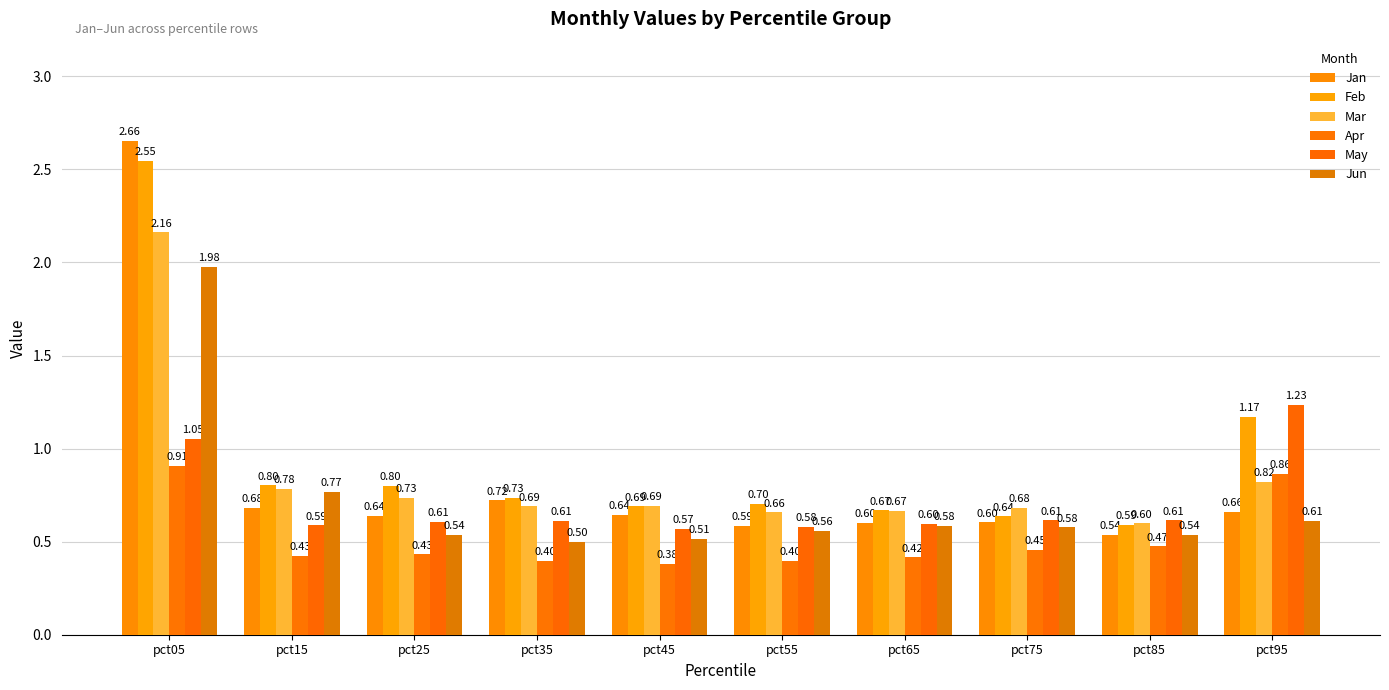

Reading left to right, extract all data points from this chart.

Jan: 2.7	0.7	0.6	0.7	0.6	0.6	0.6	0.6	0.5	0.7
Feb: 2.5	0.8	0.8	0.7	0.7	0.7	0.7	0.6	0.6	1.2
Mar: 2.2	0.8	0.7	0.7	0.7	0.7	0.7	0.7	0.6	0.8
Apr: 0.9	0.4	0.4	0.4	0.4	0.4	0.4	0.5	0.5	0.9
May: 1.1	0.6	0.6	0.6	0.6	0.6	0.6	0.6	0.6	1.2
Jun: 2.0	0.8	0.5	0.5	0.5	0.6	0.6	0.6	0.5	0.6